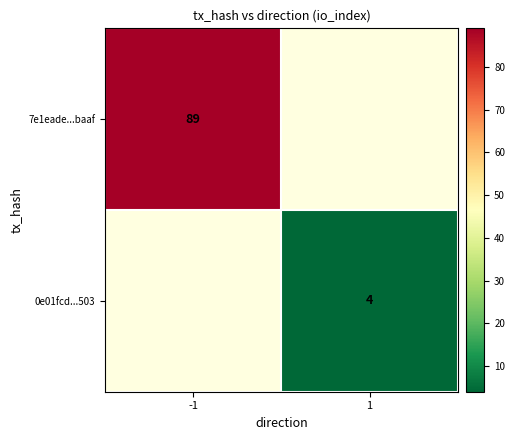

What is the greatest value displayed?

89.0